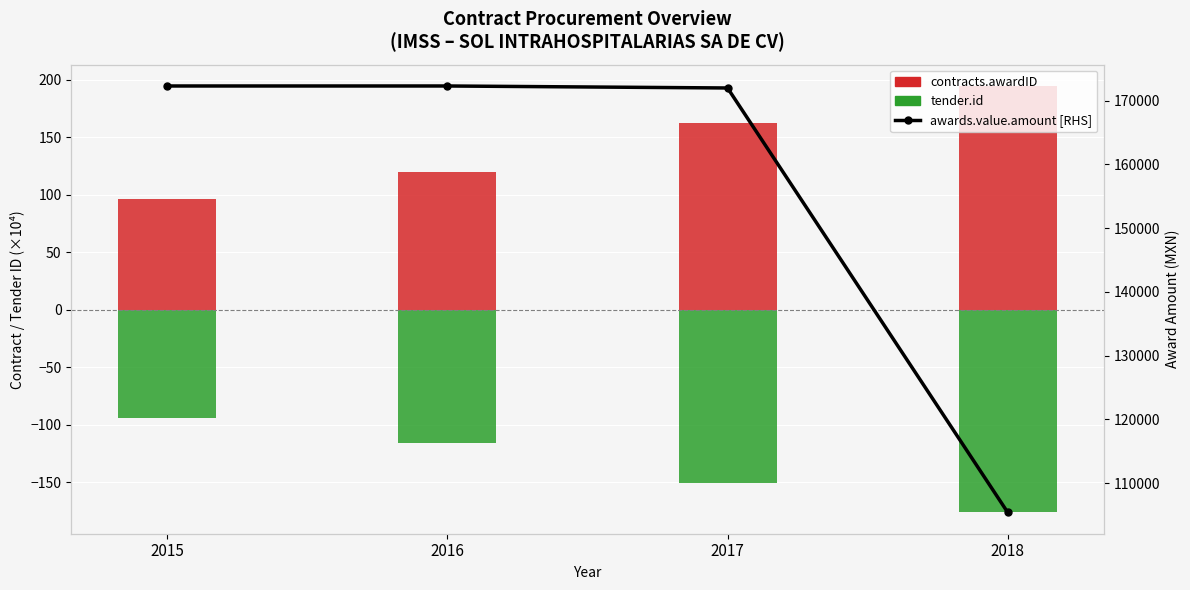

What is the difference between the awards.value.amount [RHS] values at 2017 and 2015?

313.0